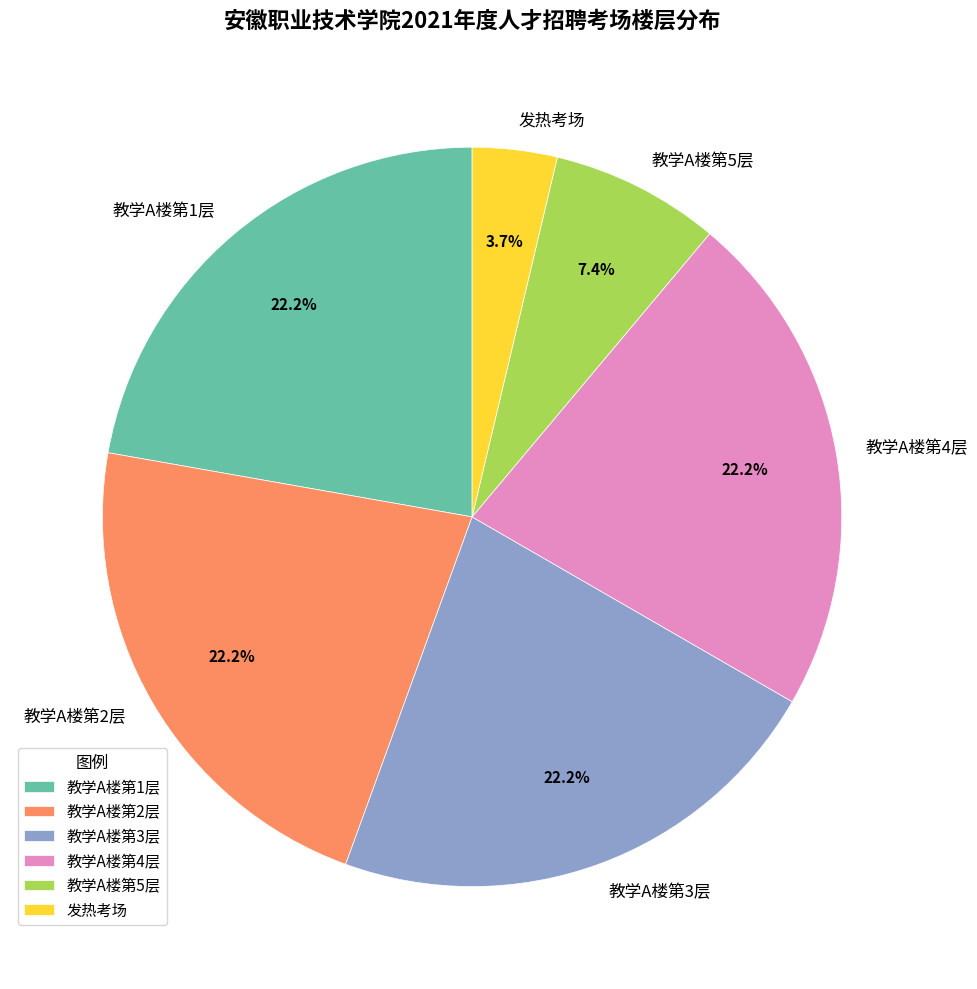

Does 教学A楼第2层 account for over 50% of the chart?

No